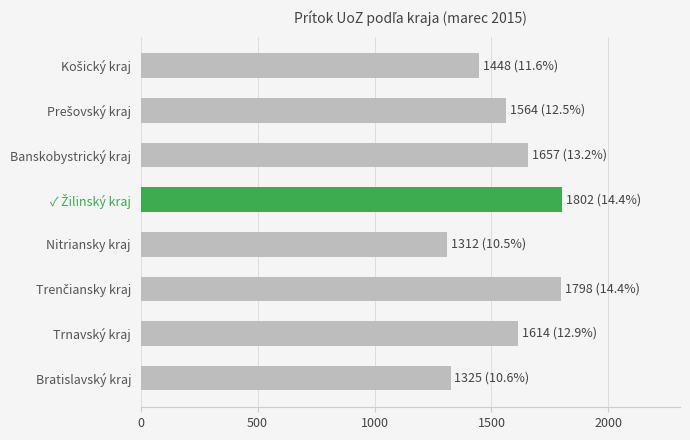

What is the average value?

1565